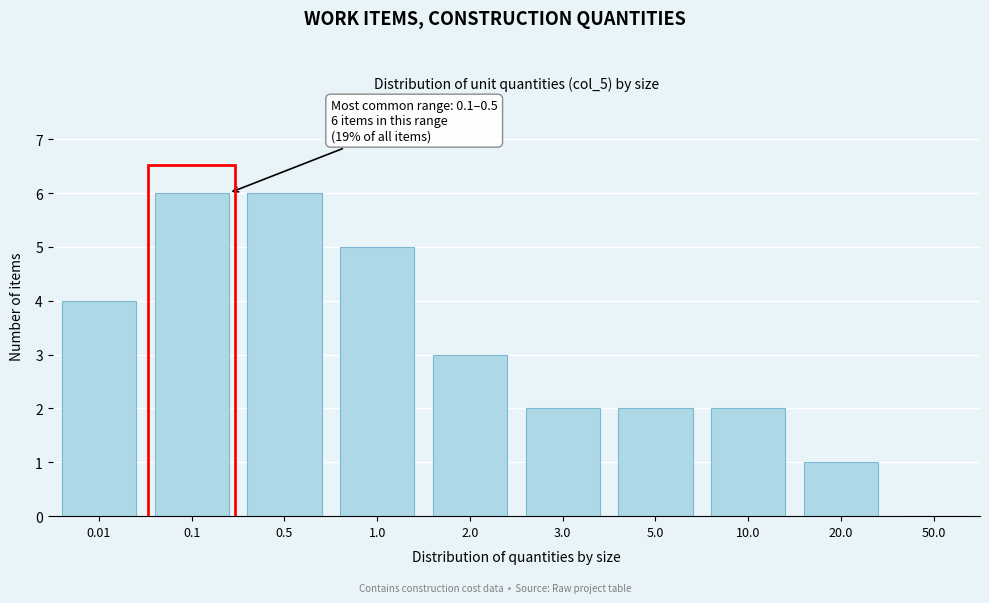

Reading right to left, transcribe all the data shown in this chart.

50.0=0	20.0=1	10.0=2	5.0=2	3.0=2	2.0=3	1.0=5	0.5=6	0.1=6	0.01=4